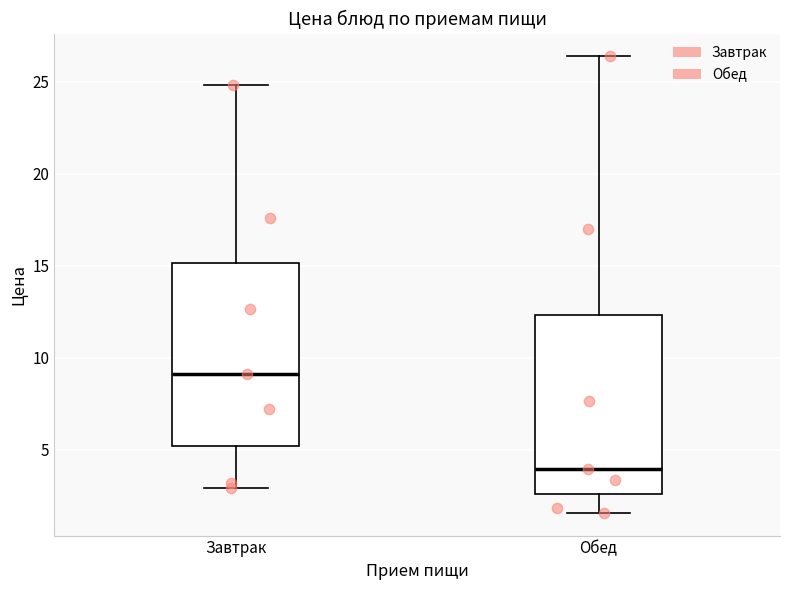

Which box's median line is the lowest?

Обед